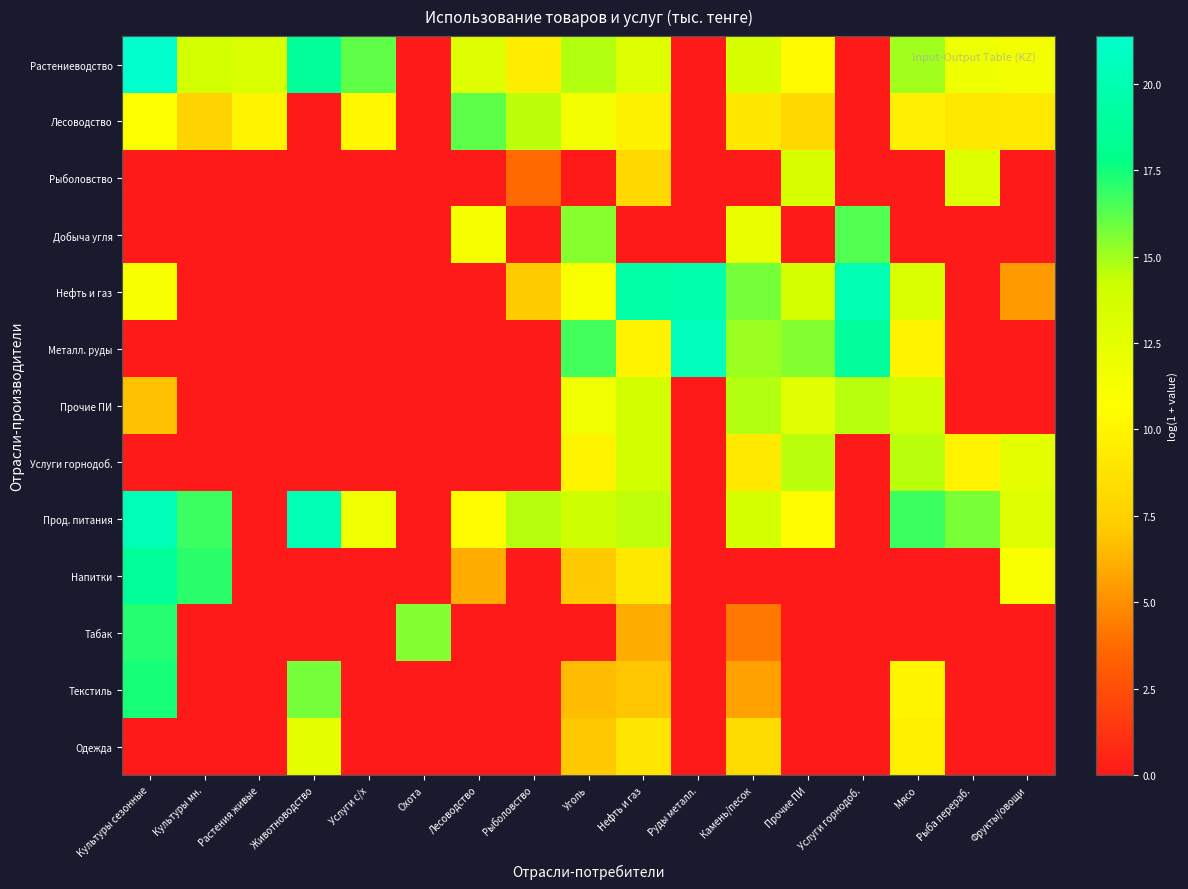

At how many categories does at least one series exceed 16?

10